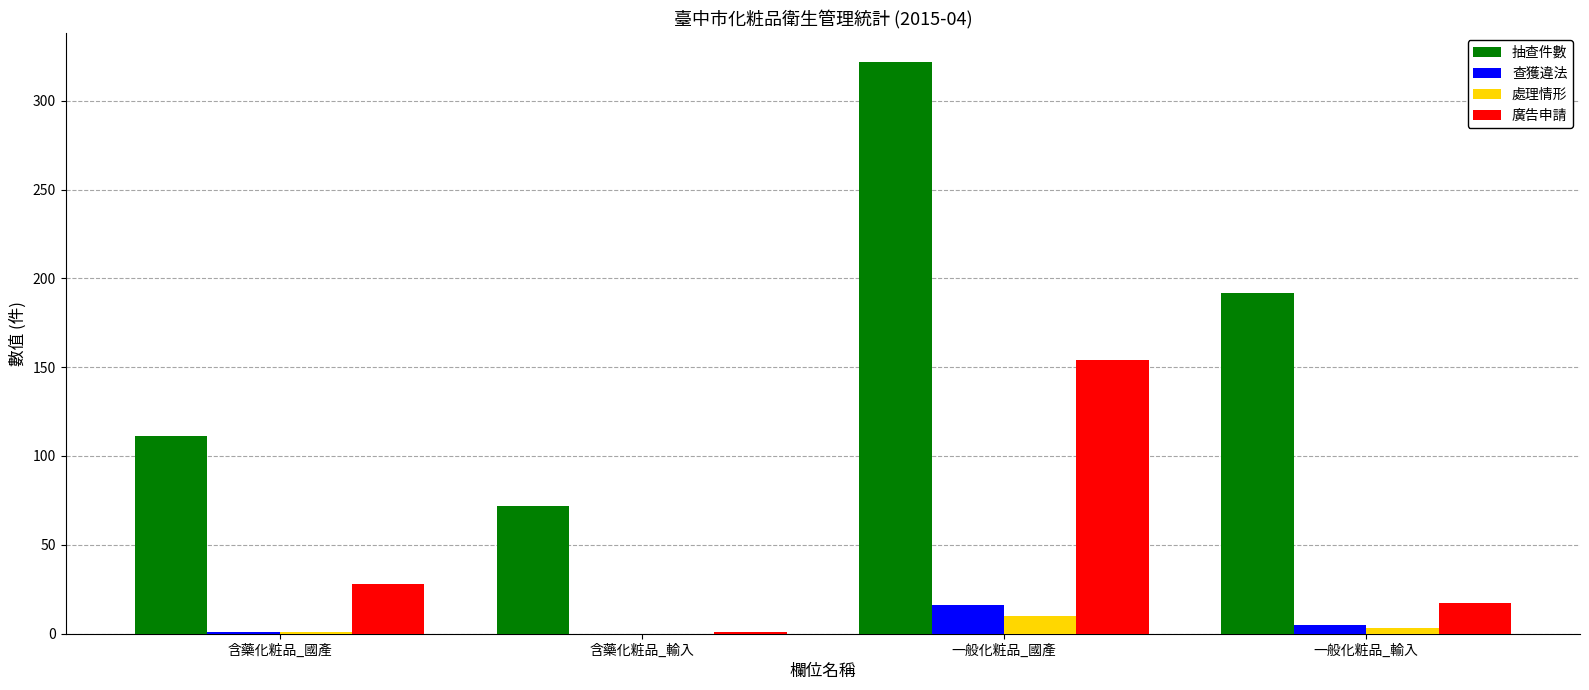

Which label corresponds to the largest value in the chart?

一般化粧品_國產